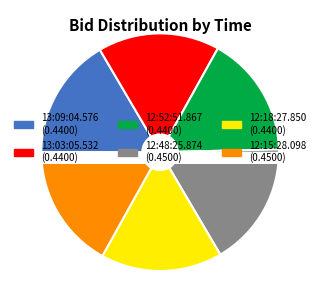

Which category has the biggest portion of the pie?

12:48:25.874